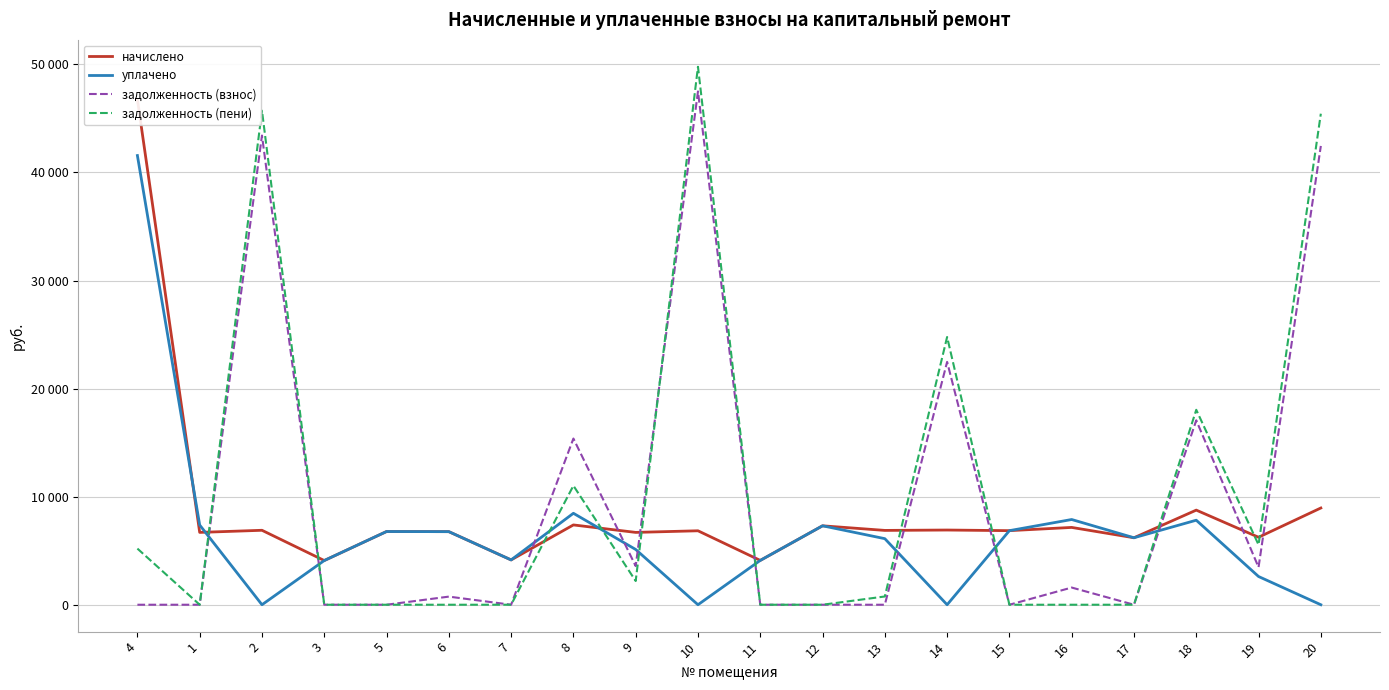

True or false: задолженность (взнос) and уплачено cross at least once.

True